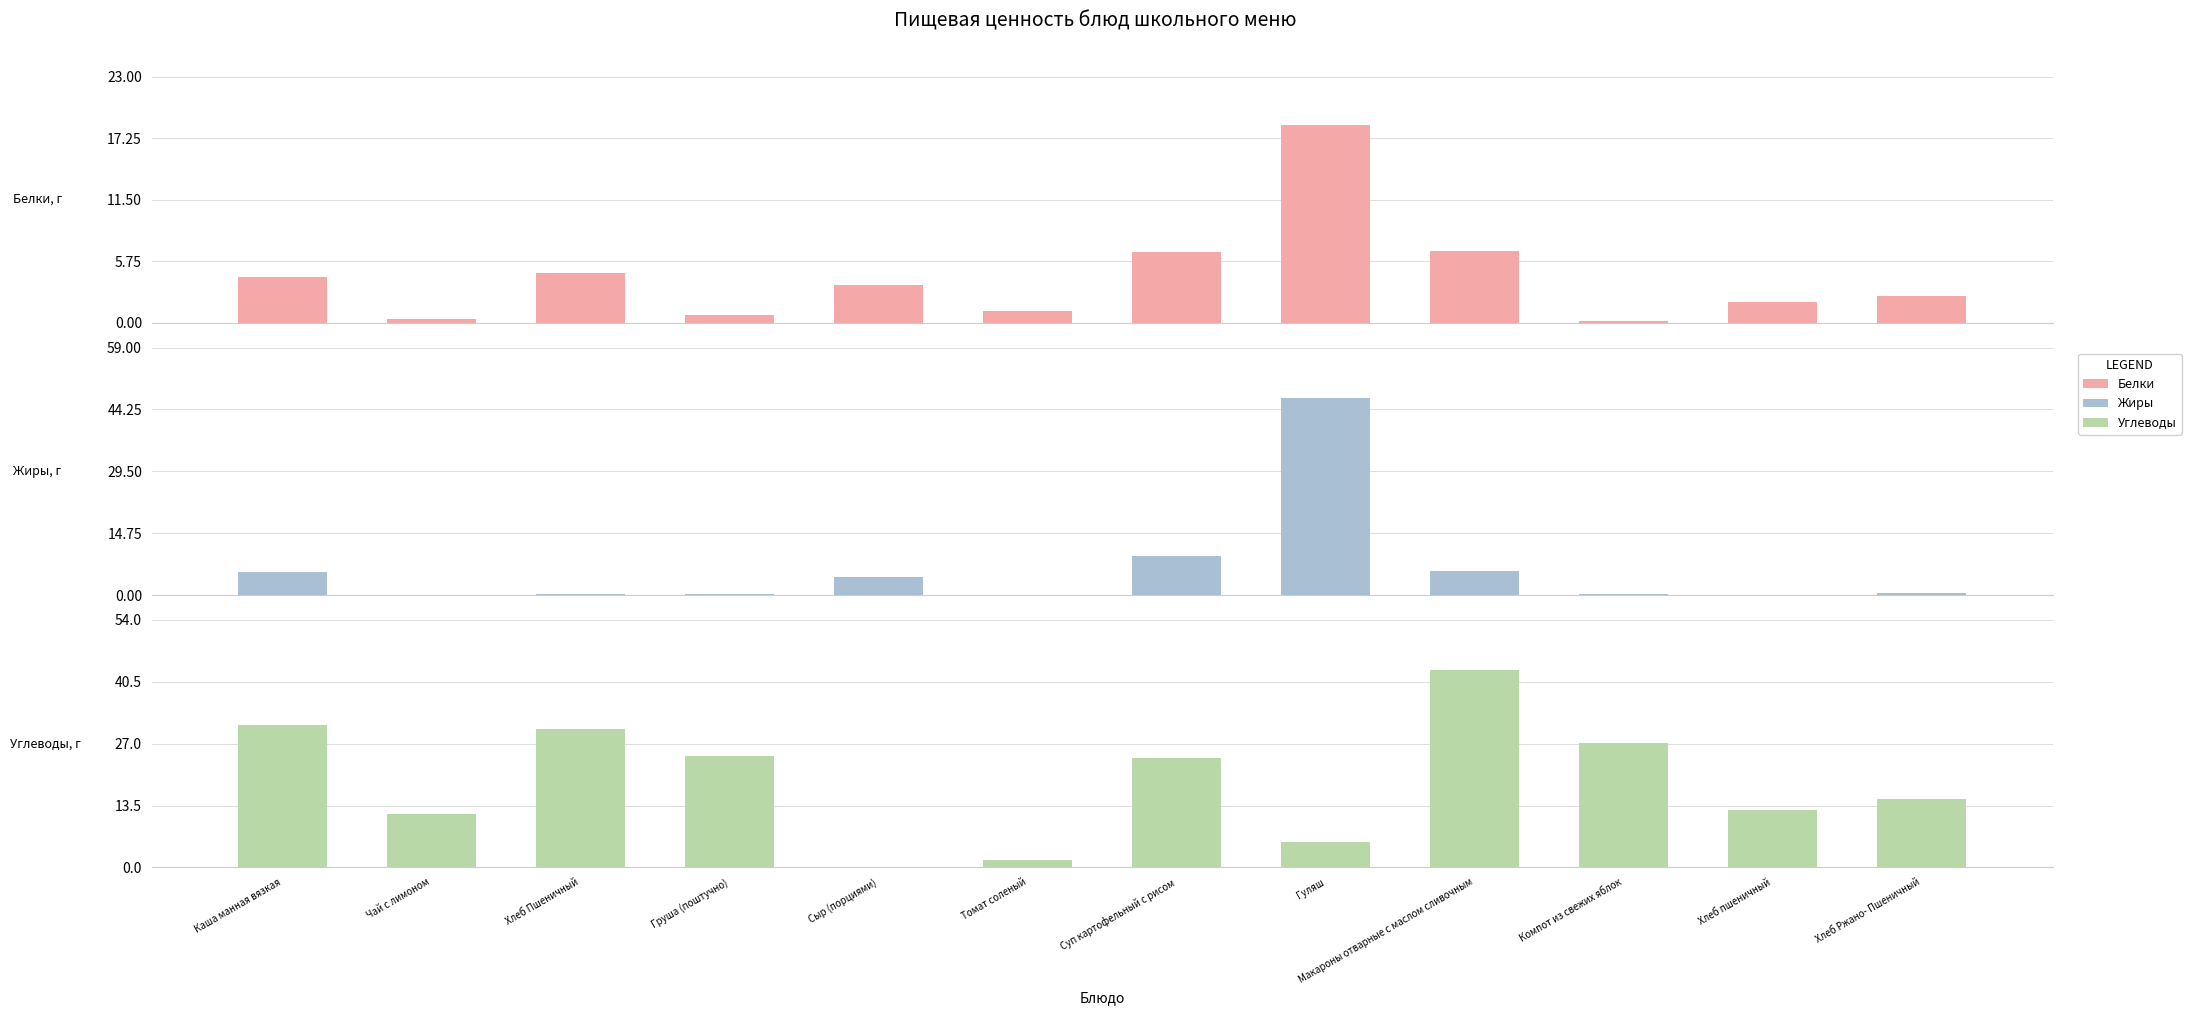

Which series has the widest spread of values?

Жиры